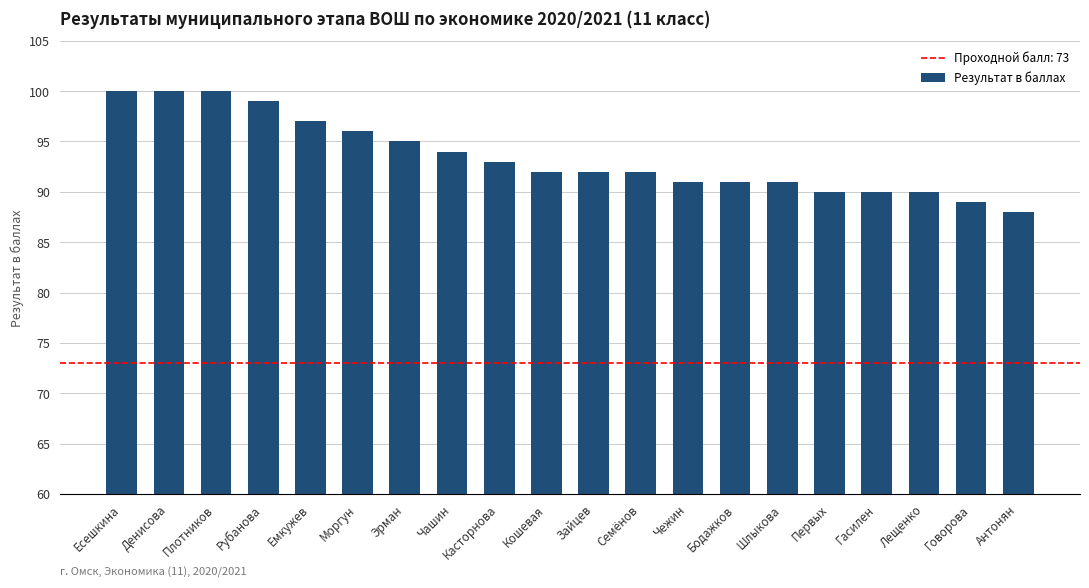

How many series are shown in this chart?

1